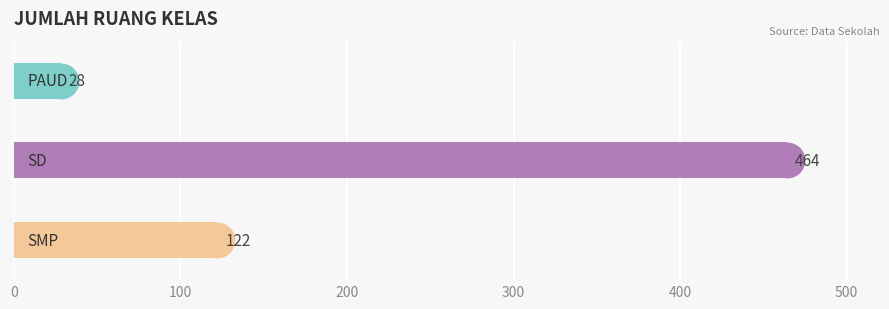

How many values are between 28 and 464?

3